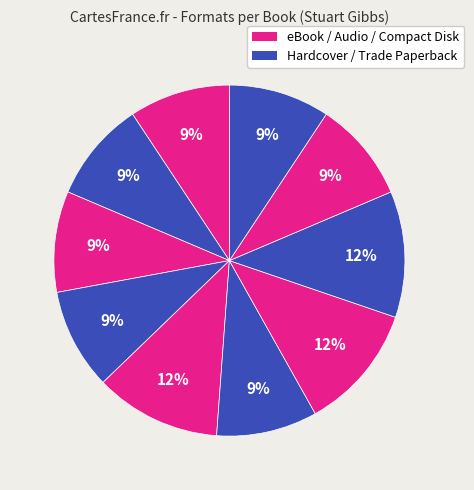

To the nearest percent, what is the difference between the largest and smallest slice percentages?

2%